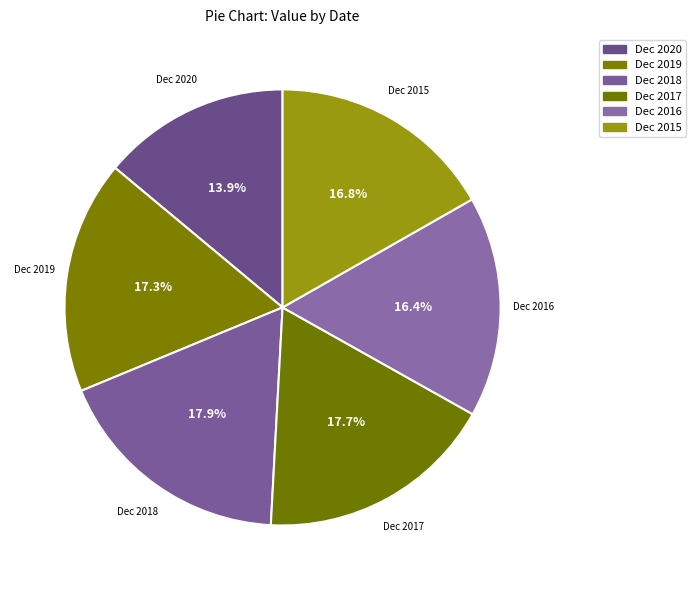

What is the change in value from Dec 2019 to Dec 2017?

+11.2